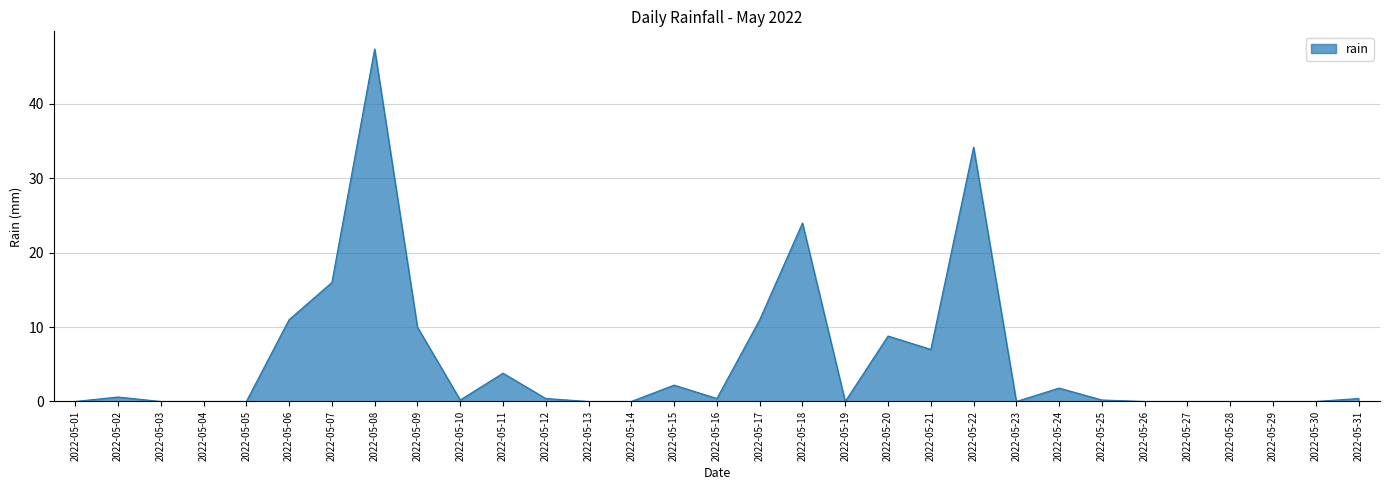

Reading left to right, transcribe all the data shown in this chart.

2022-05-01=0.0	2022-05-02=0.6	2022-05-03=0.0	2022-05-04=0.0	2022-05-05=0.0	2022-05-06=11.0	2022-05-07=16.0	2022-05-08=47.4	2022-05-09=10.0	2022-05-10=0.2	2022-05-11=3.8	2022-05-12=0.4	2022-05-13=0.0	2022-05-14=0.0	2022-05-15=2.2	2022-05-16=0.4	2022-05-17=11.0	2022-05-18=24.0	2022-05-19=0.0	2022-05-20=8.8	2022-05-21=7.0	2022-05-22=34.2	2022-05-23=0.0	2022-05-24=1.8	2022-05-25=0.2	2022-05-26=0.0	2022-05-27=0.0	2022-05-28=0.0	2022-05-29=0.0	2022-05-30=0.0	2022-05-31=0.4